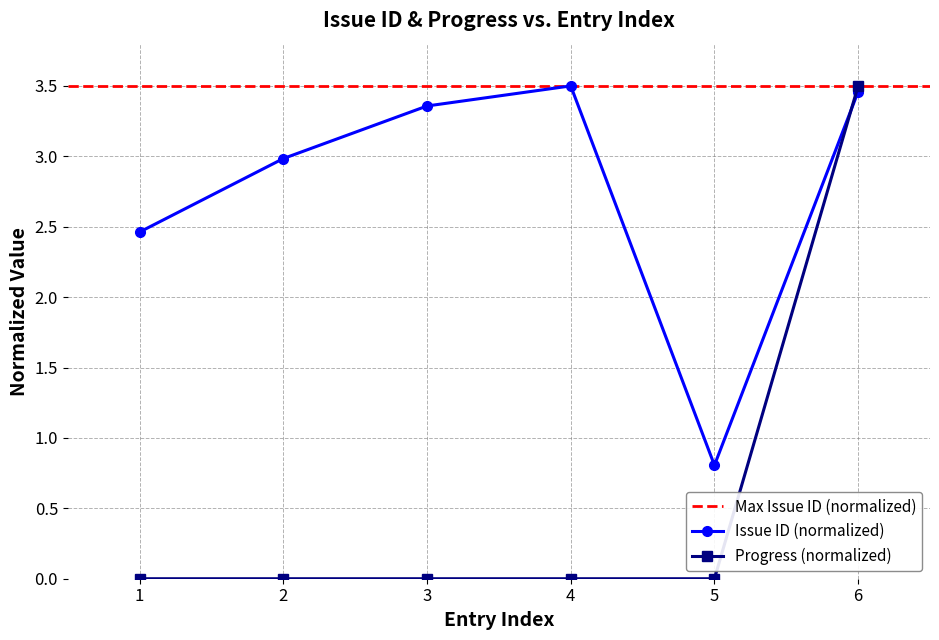

What is the minimum value for Issue ID (normalized)?

0.8